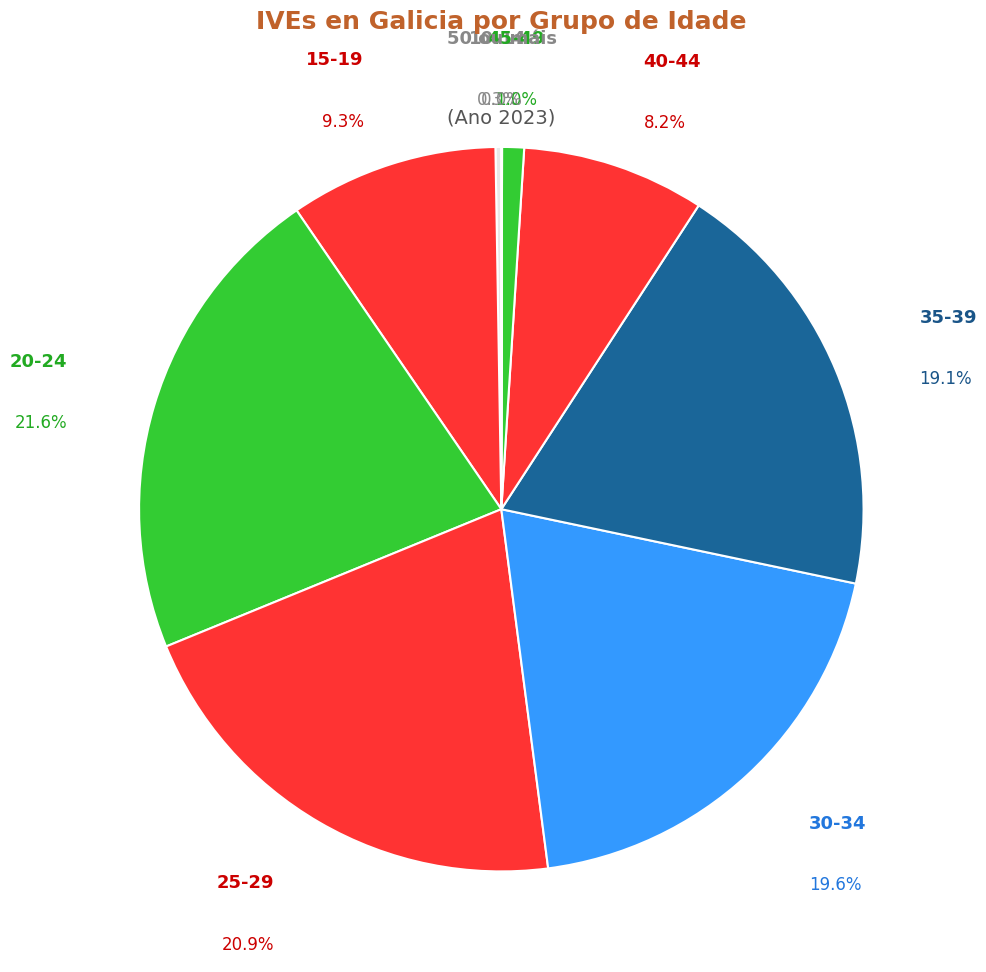

Which has a higher value, 45-49 or 40-44?

40-44